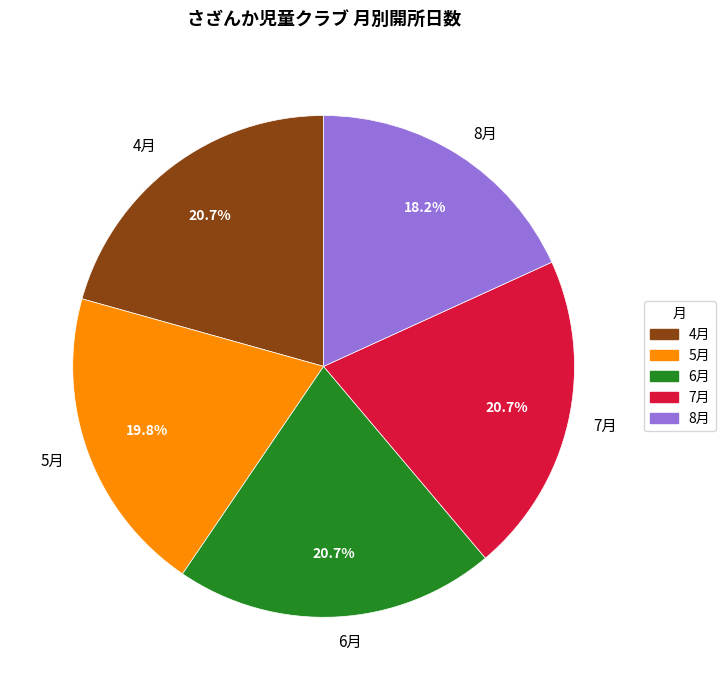

What is the ratio of the value at 5月 to the value at 7月?

1.0